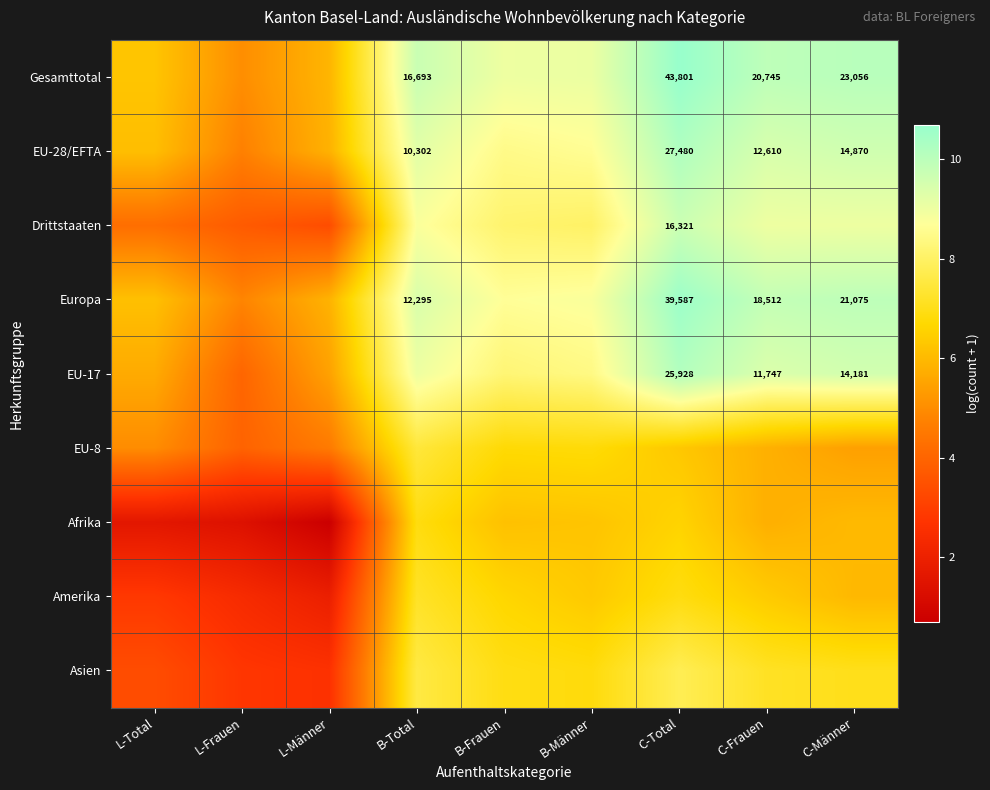

At which category does the chart reach its peak across all series?

C-Total